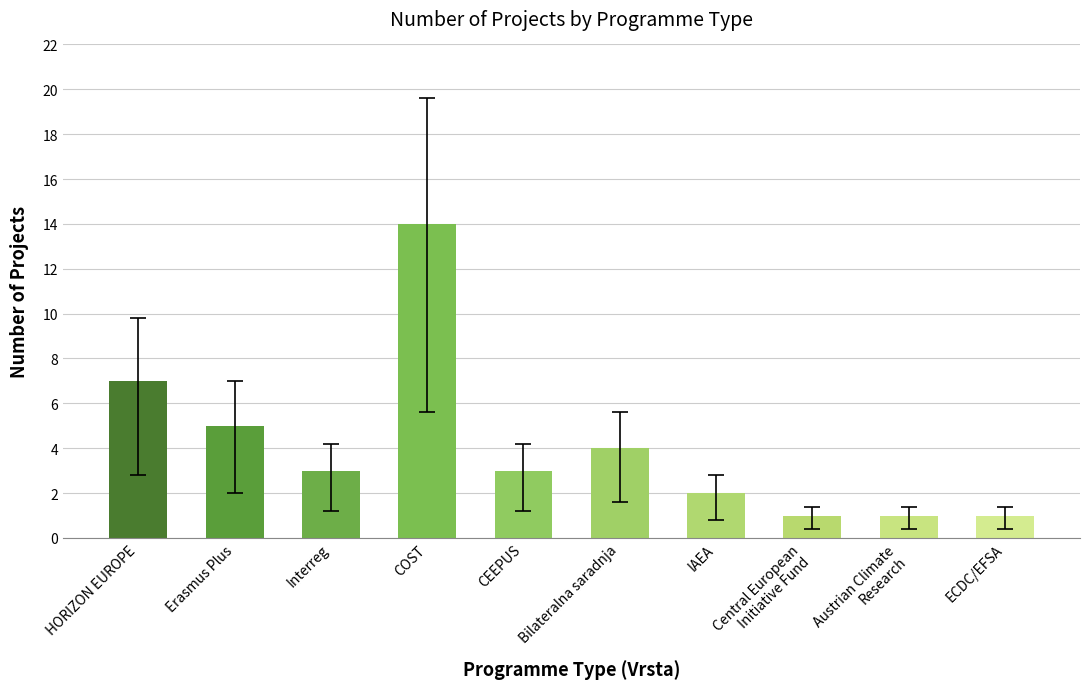

What is the average value?

4